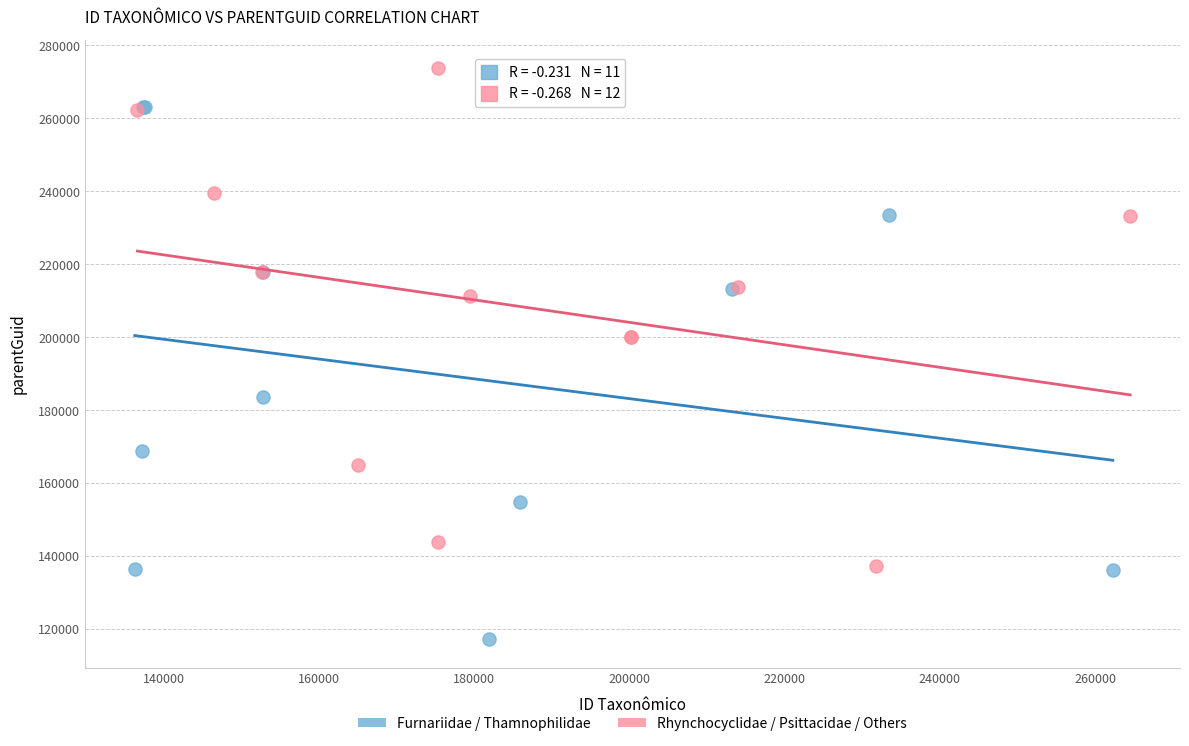

Which series reaches the minimum Y coordinate?

Furnariidae / Thamnophilidae